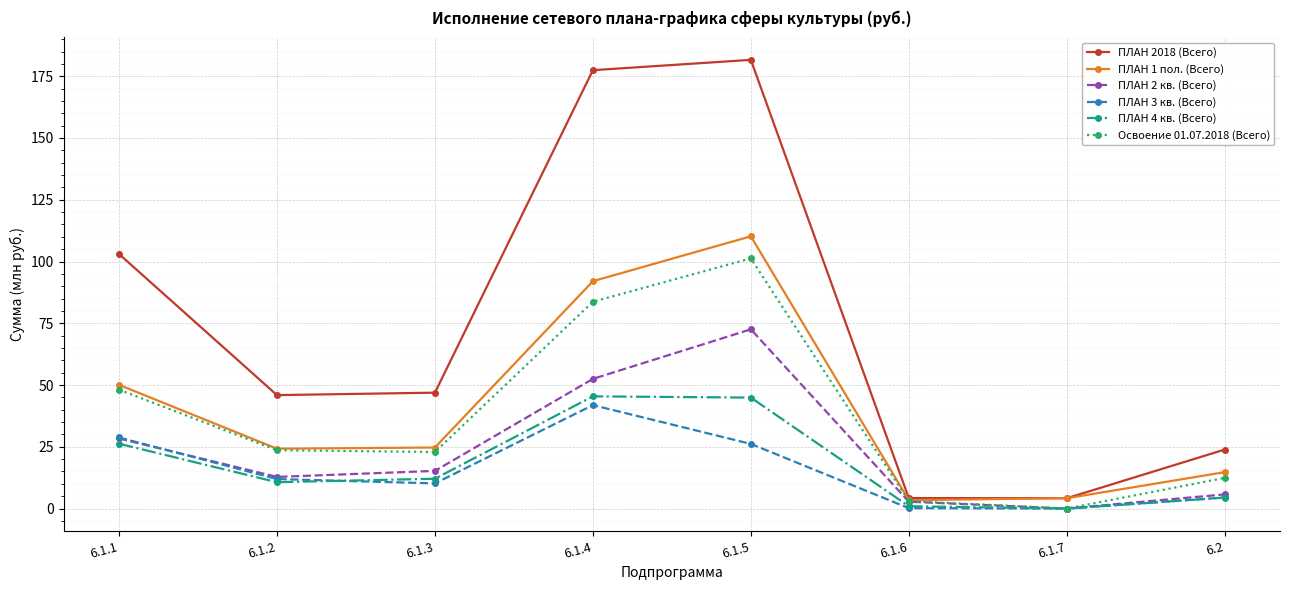

List the series in order of their peak value, lowest first.

ПЛАН 3 кв. (Всего), ПЛАН 4 кв. (Всего), ПЛАН 2 кв. (Всего), Освоение 01.07.2018 (Всего), ПЛАН 1 пол. (Всего), ПЛАН 2018 (Всего)